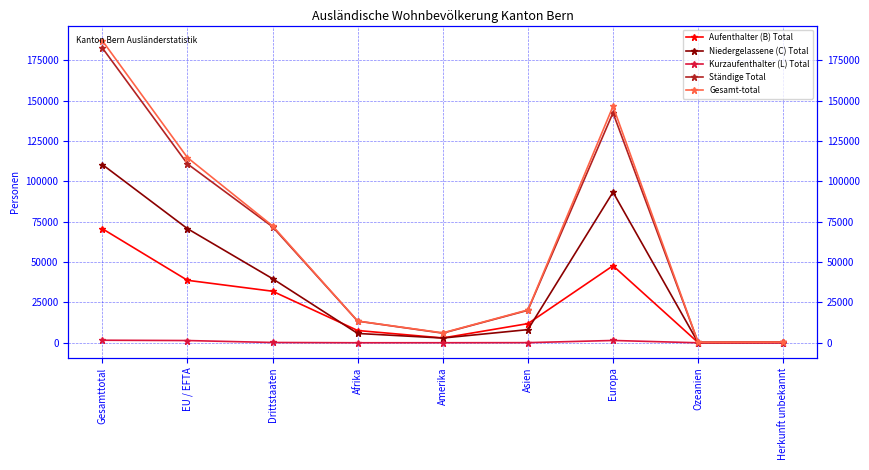

Which has a higher value, Herkunft unbekannt or Afrika?

Afrika